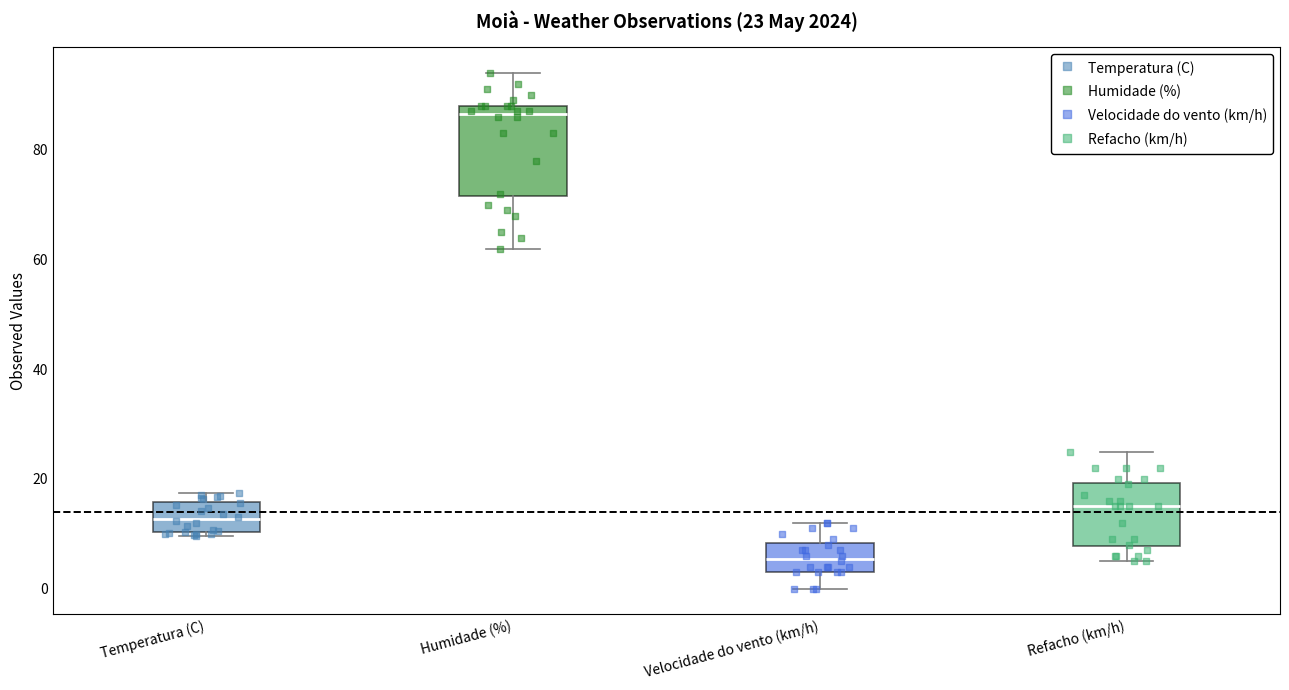

Which box's median line is the lowest?

Velocidade do vento (km/h)